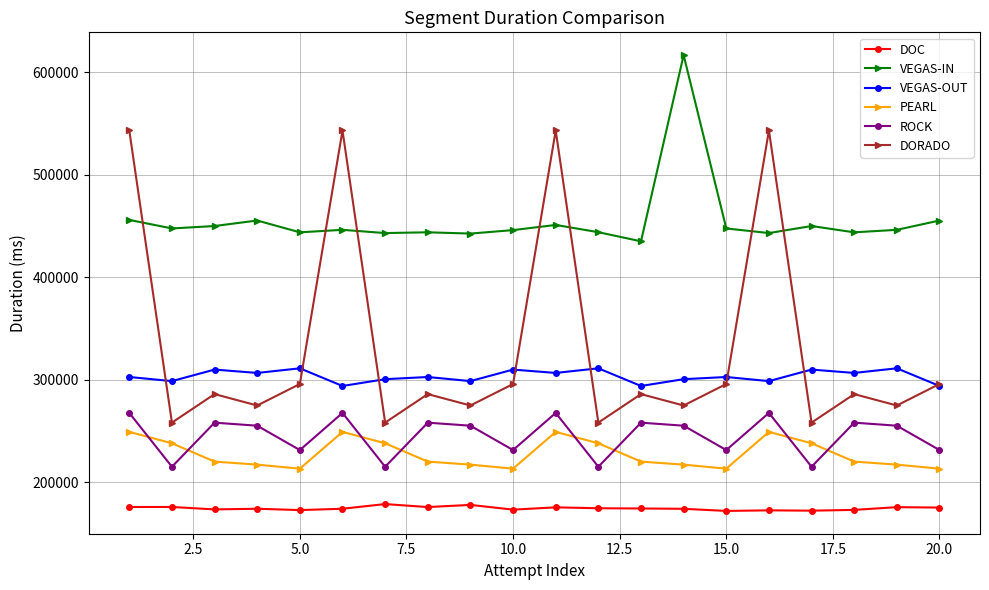

Rank the series by their maximum value, from lowest to highest.

DOC, PEARL, ROCK, VEGAS-OUT, DORADO, VEGAS-IN